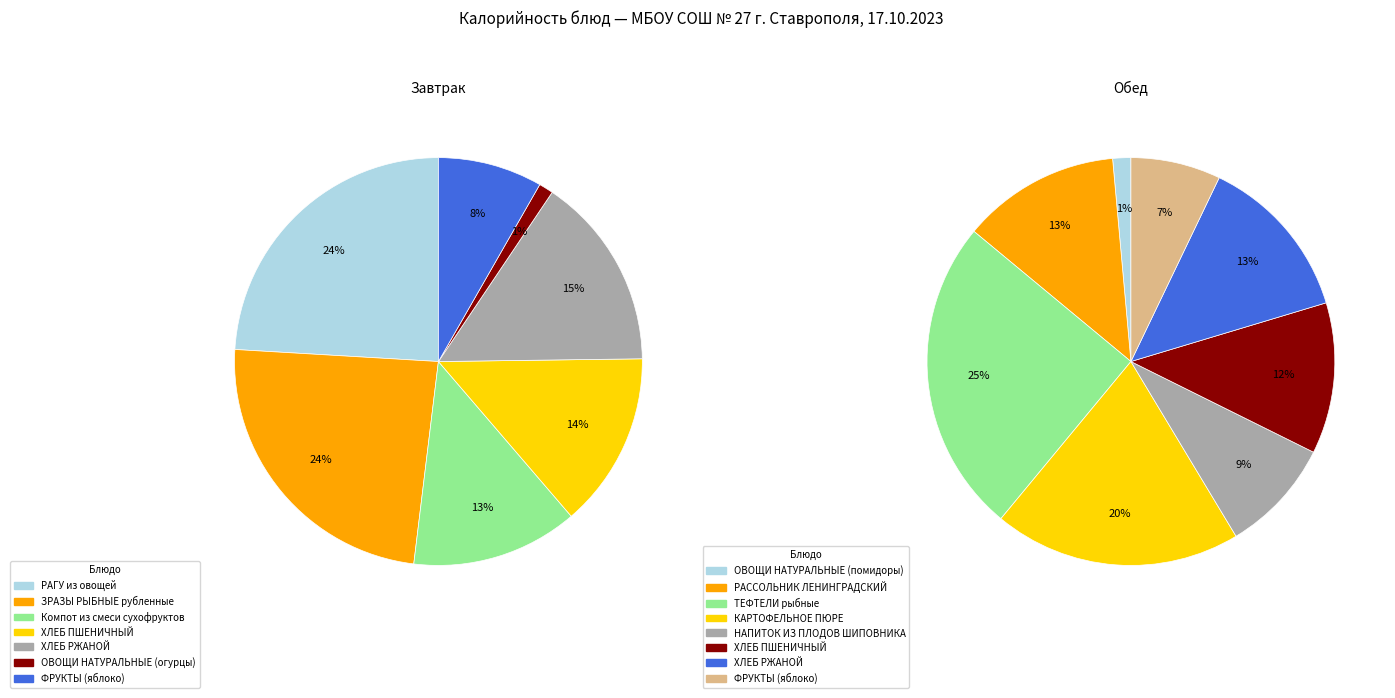

Is it true that ОВОЩИ НАТУРАЛЬНЫЕ (помидоры) is 11% of the pie?

False